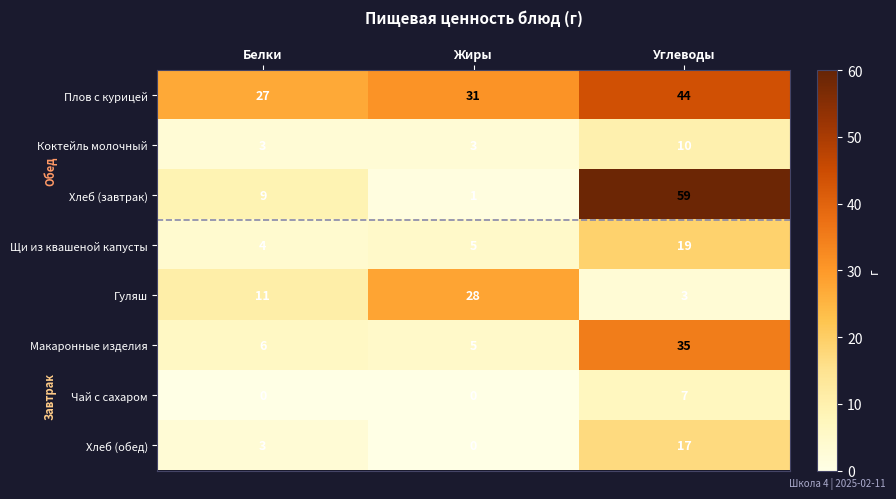

How many Плов с курицей values are between 27 and 44?

3